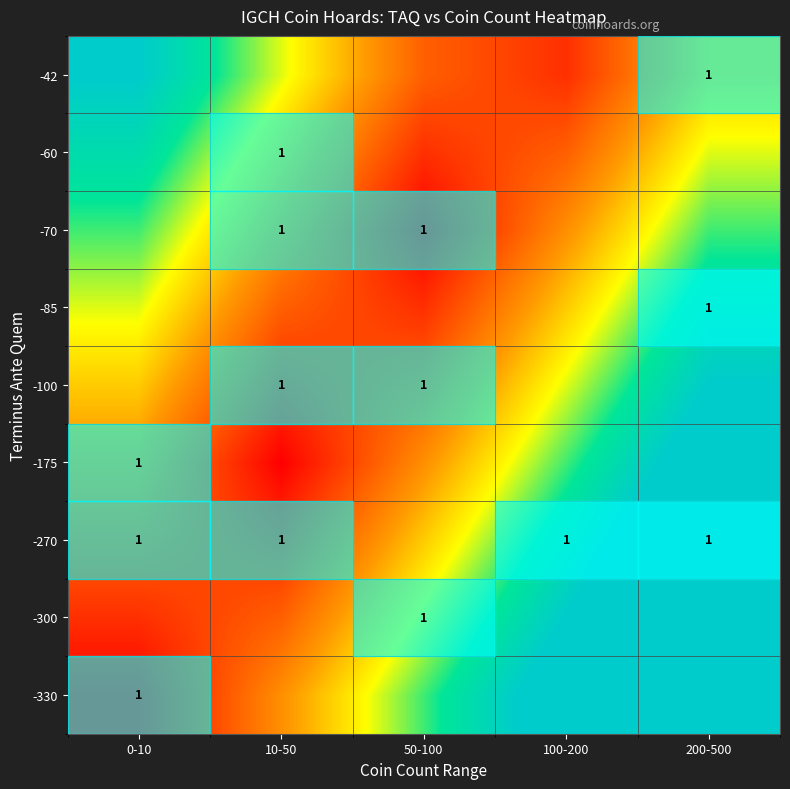

What is the difference between the highest and lowest values at 0-10?

1.0